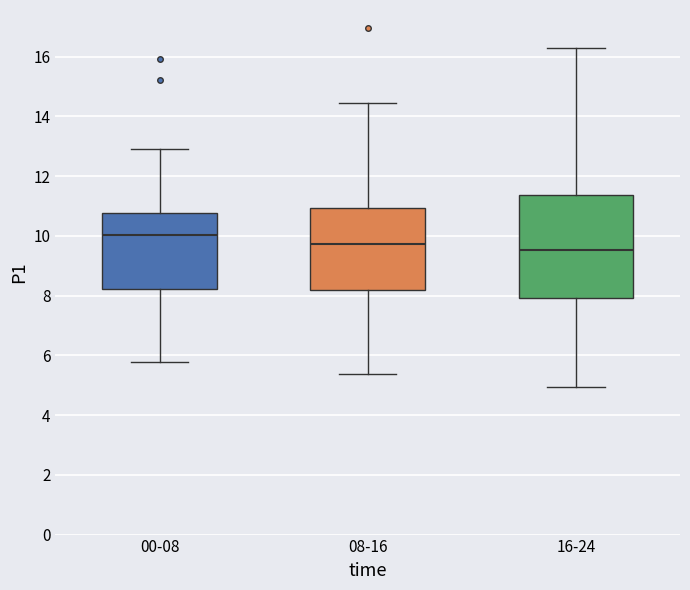

Reading left to right, read every box against the y-axis: the position of its median line, the range the box covers, and the ends of its whiskers. The values are not printed on the chart, so give them approximately, as read against the axis.

00-08: median 10.0, box 8.2 to 10.8, whiskers 5.8 to 13.0
08-16: median 9.8, box 8.2 to 11.0, whiskers 5.4 to 14.4
16-24: median 9.6, box 8.0 to 11.4, whiskers 5.0 to 16.4